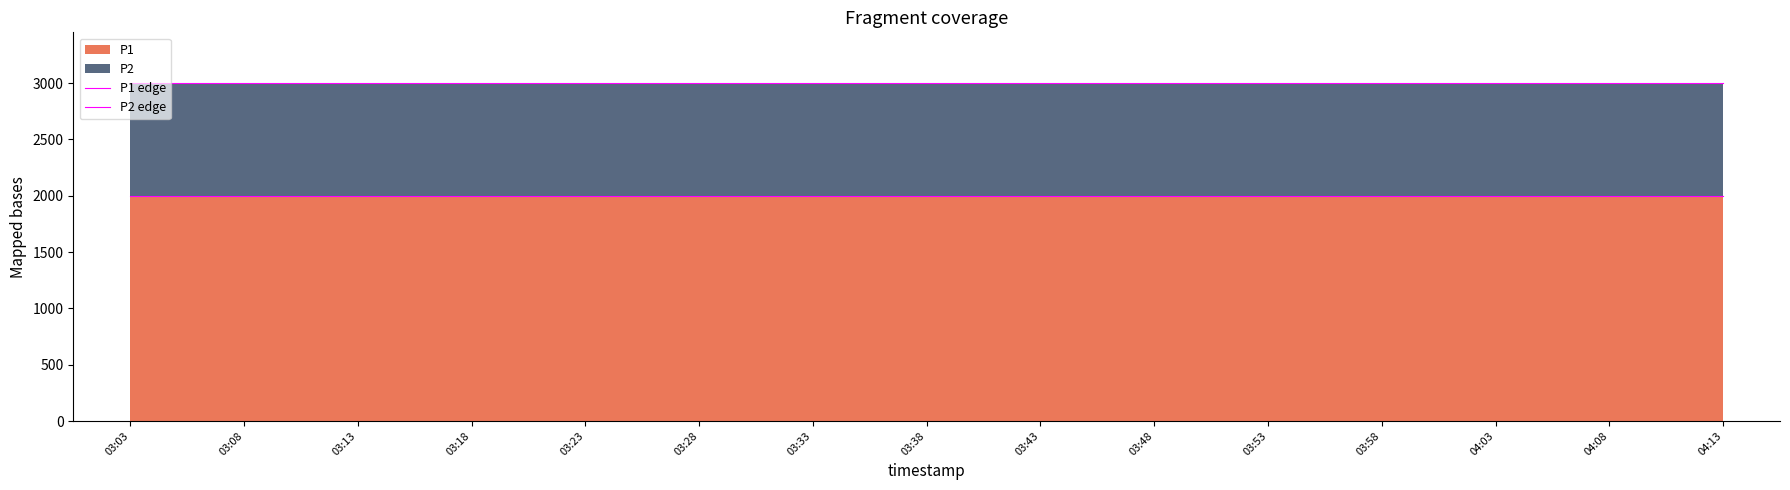

What is the sum of all P2 edge values?

44997.0